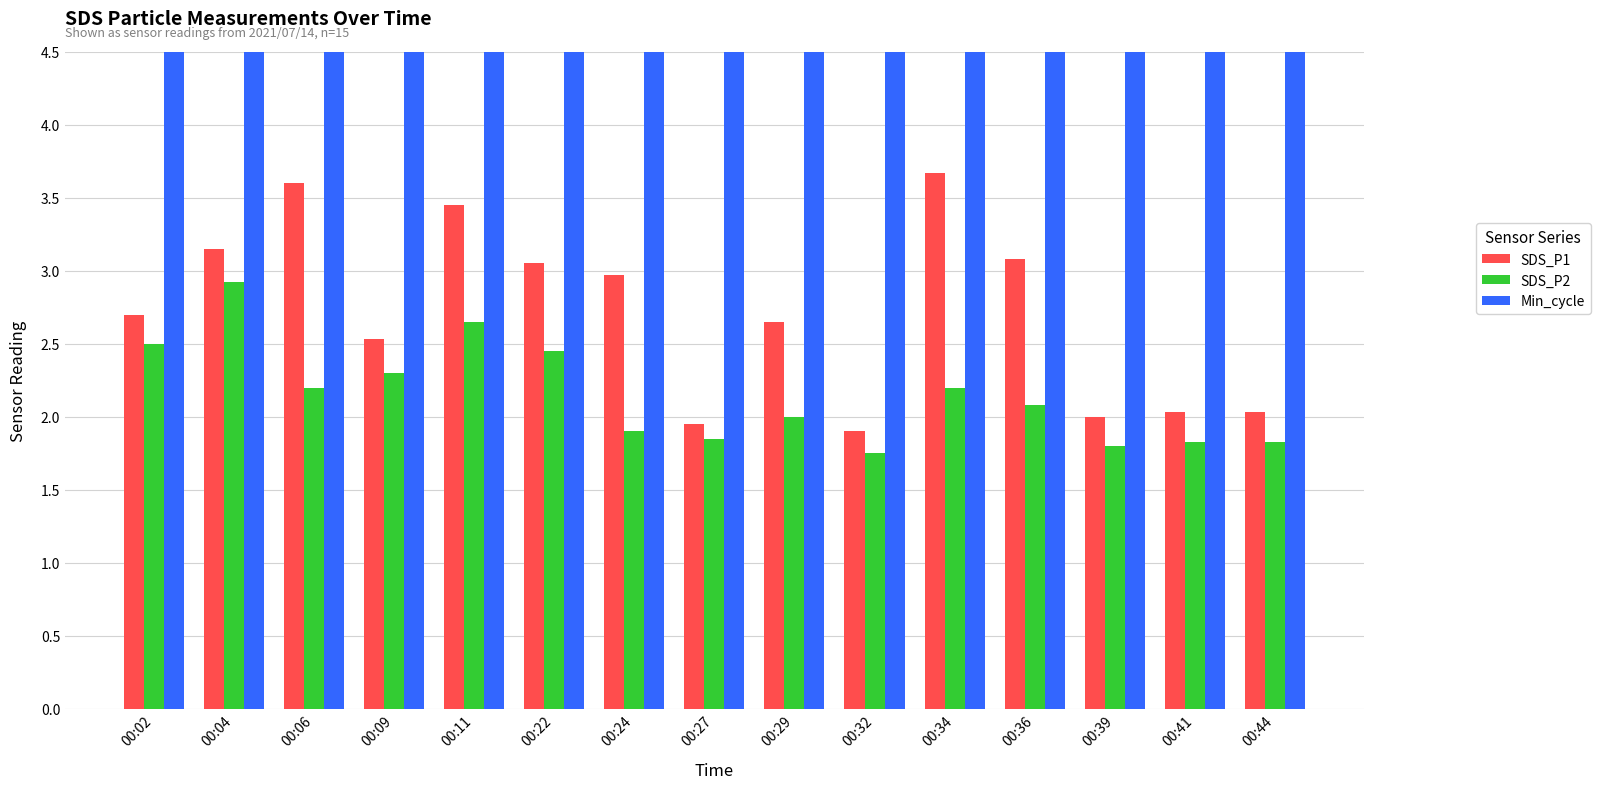

How many values in the SDS_P2 series exceed 2?

8